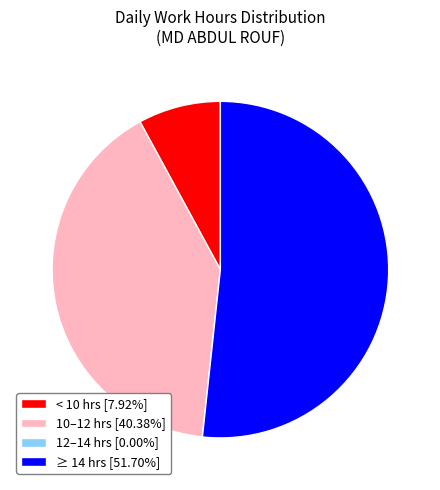

Is there any slice that represents more than half of the pie?

Yes